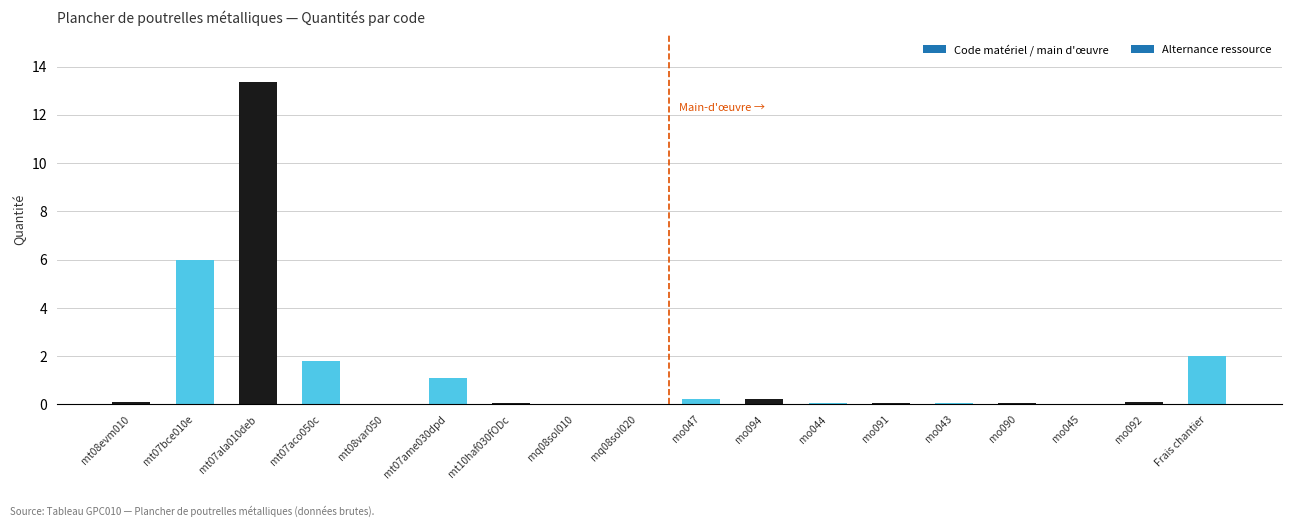

Is it true that the value at mt07ame030dpd is 1.1?

True